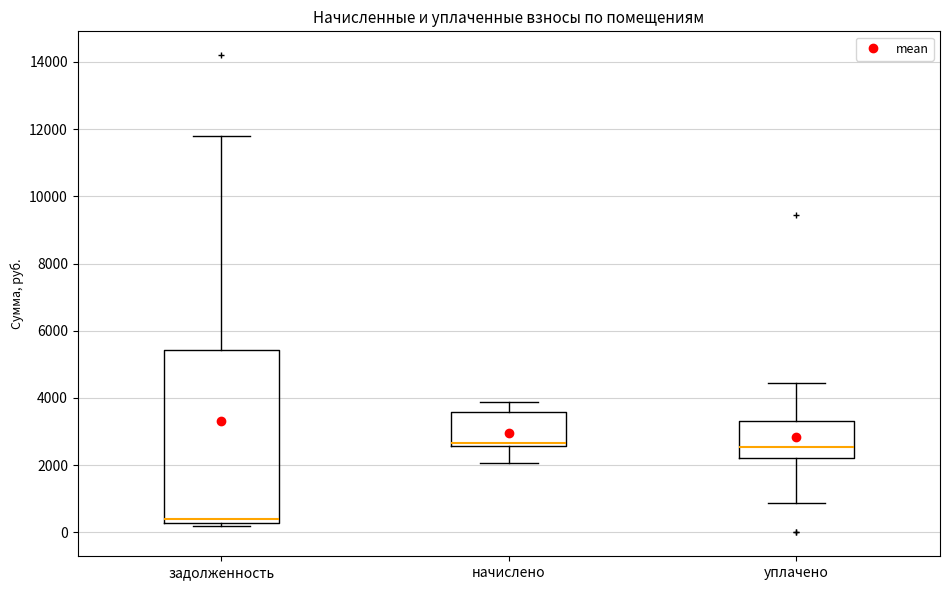

Reading left to right, read every box against the y-axis: the position of its median line, the range the box covers, and the ends of its whiskers. The values are not printed on the chart, so give them approximately, as read against the axis.

задолженность: median 400, box 200 to 5400, whiskers 200 (just below the box's lower edge) to 11800
начислено: median 2600 (just above the box's lower edge), box 2600 to 3600, whiskers 2000 to 3800
уплачено: median 2600, box 2200 to 3400, whiskers 800 to 4400